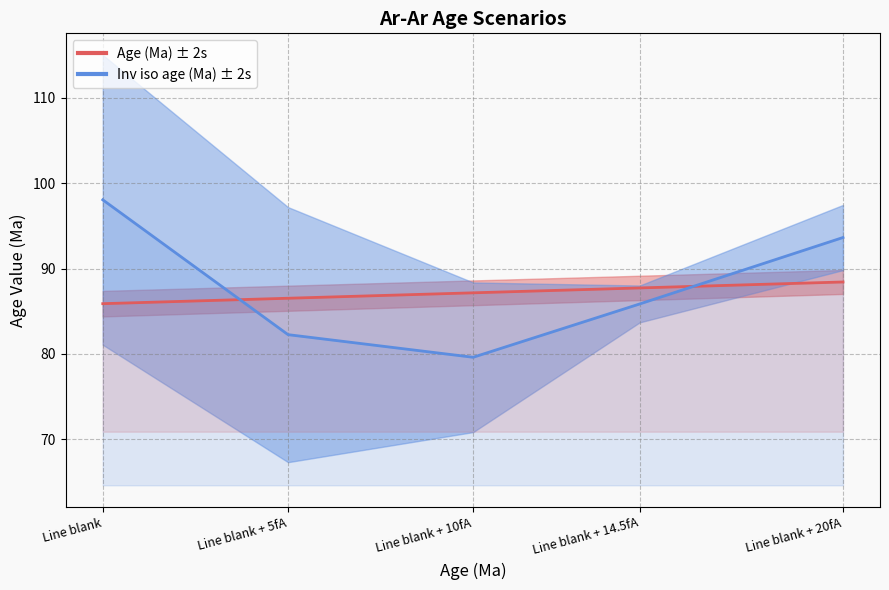

Where is Inv iso age (Ma) nearest to the value 88?

Line blank + 14.5fA